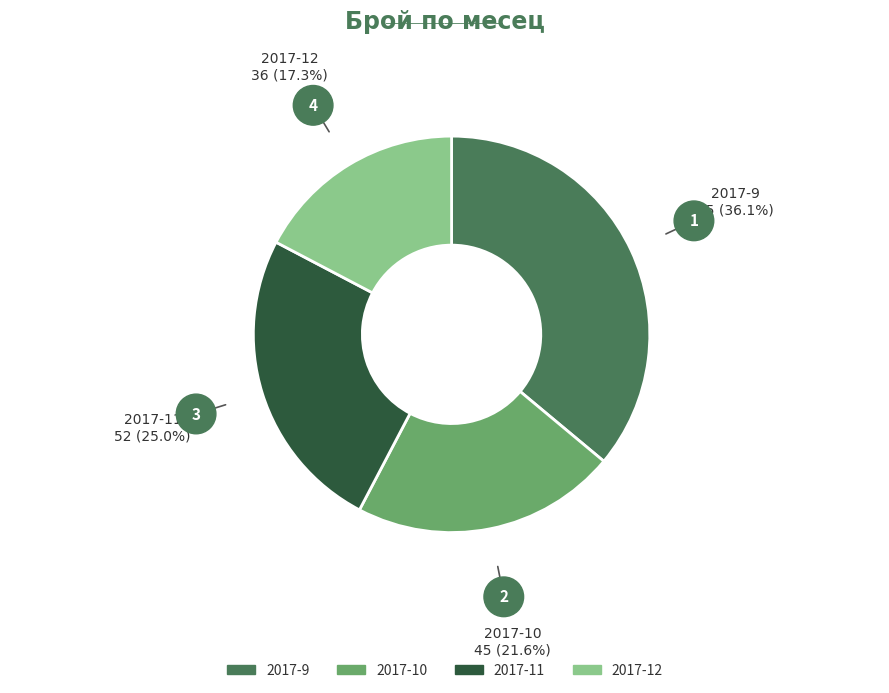

Between 2017-12 and 2017-11, which is larger?

2017-11